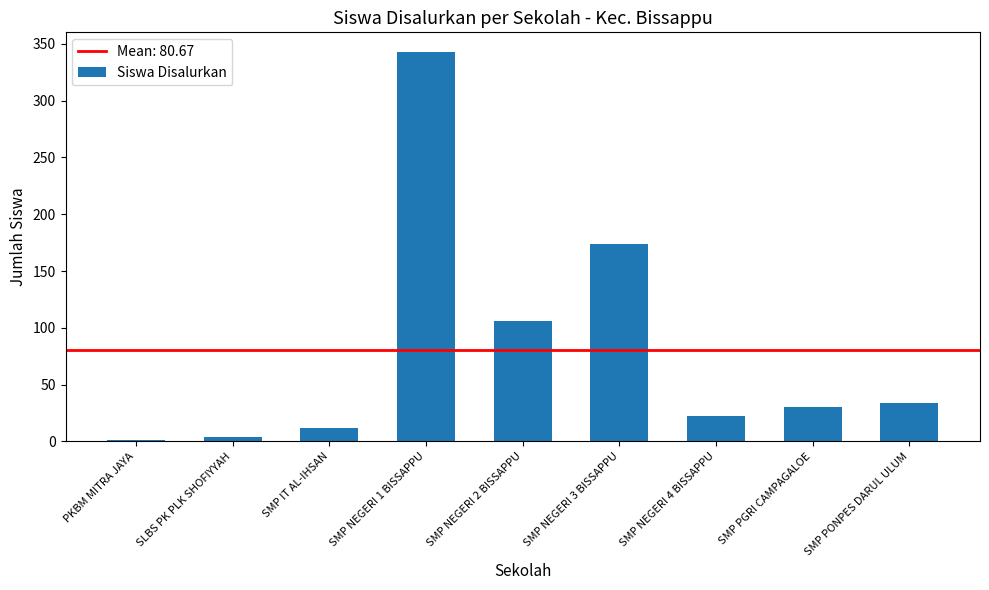

What is the sum of all values?

726